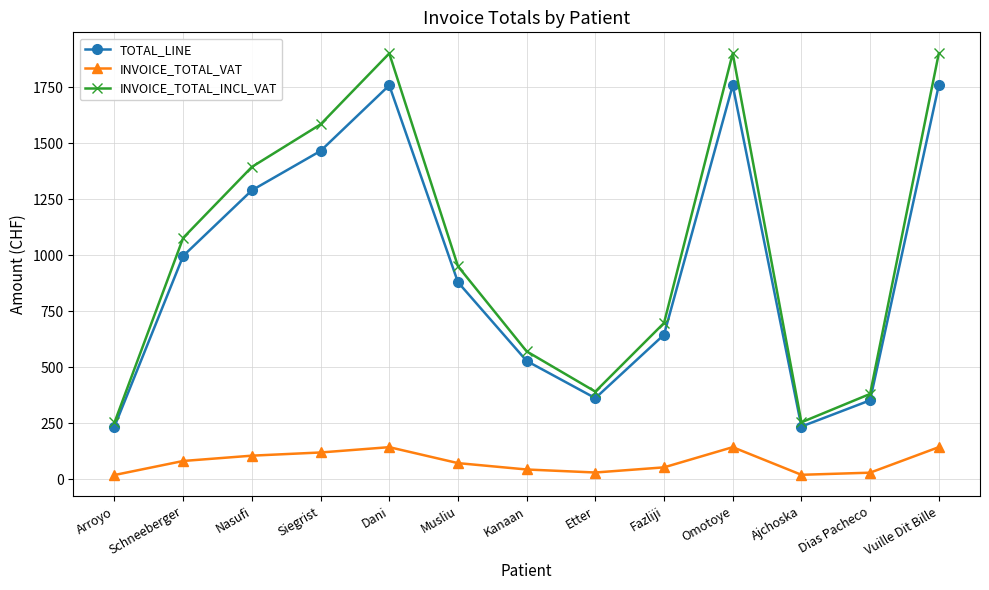

What is the smallest value displayed?

18.1